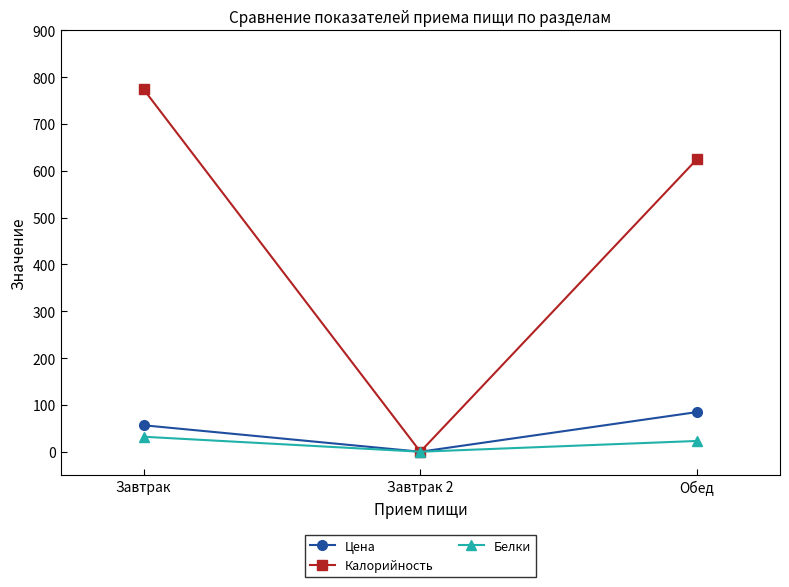

Where does the Белки series first go above 23?

Завтрак